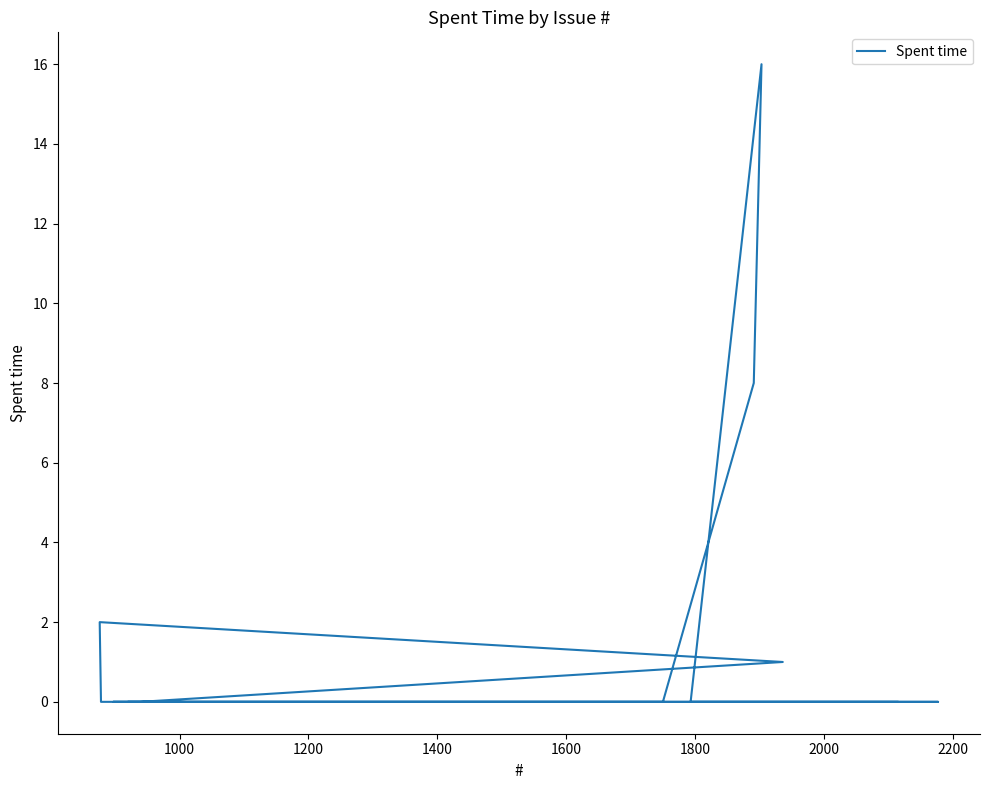

True or false: there are more than 0 points higher than both neighbors.

True